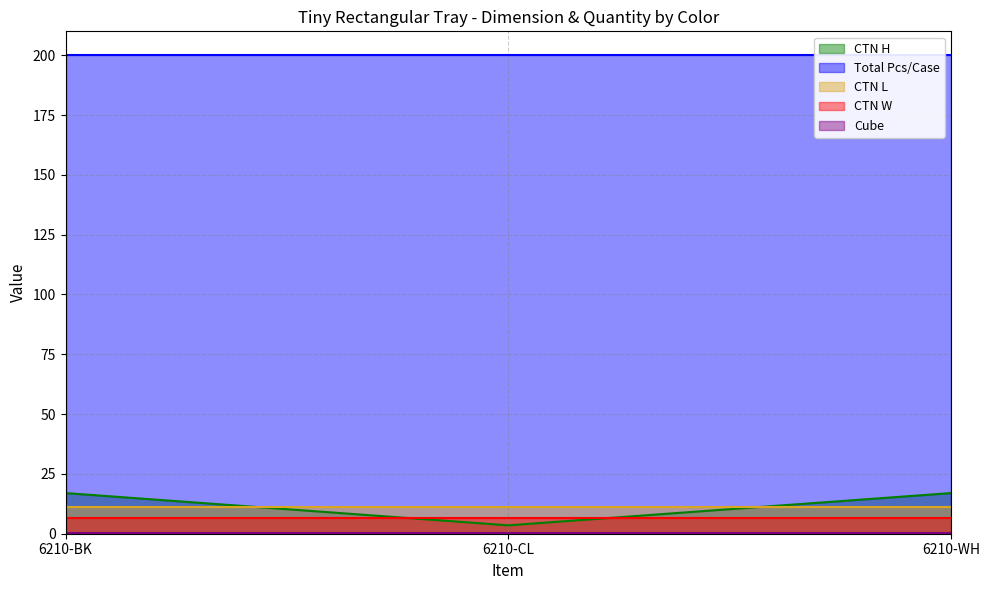

What position from the right is 6210-BK?

3